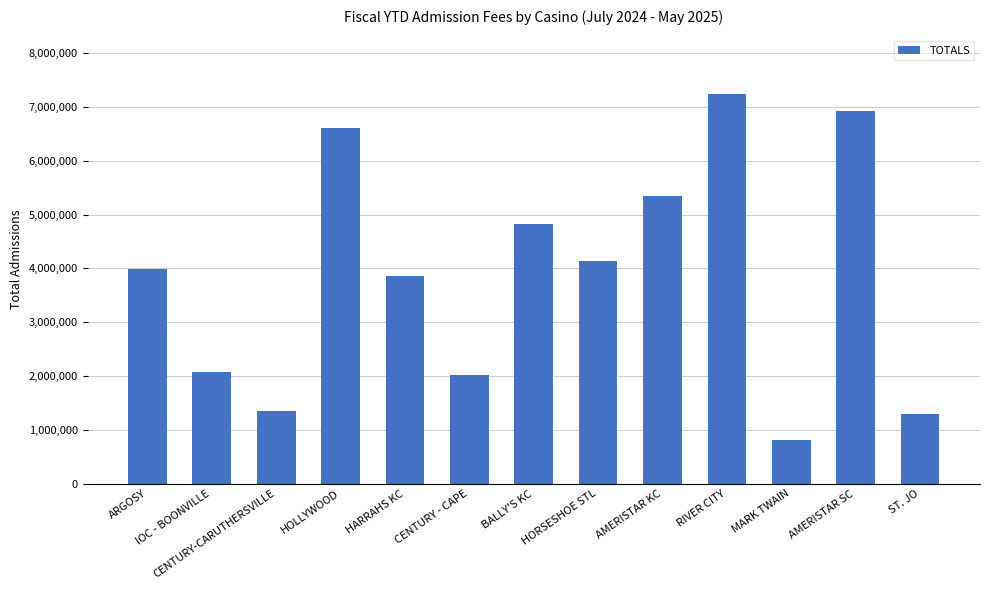

Reading left to right, extract all data points from this chart.

3994654	2071240	1349192	6618640	3859554	2016842	4832314	4136452	5352124	7240912	804456	6932214	1300420